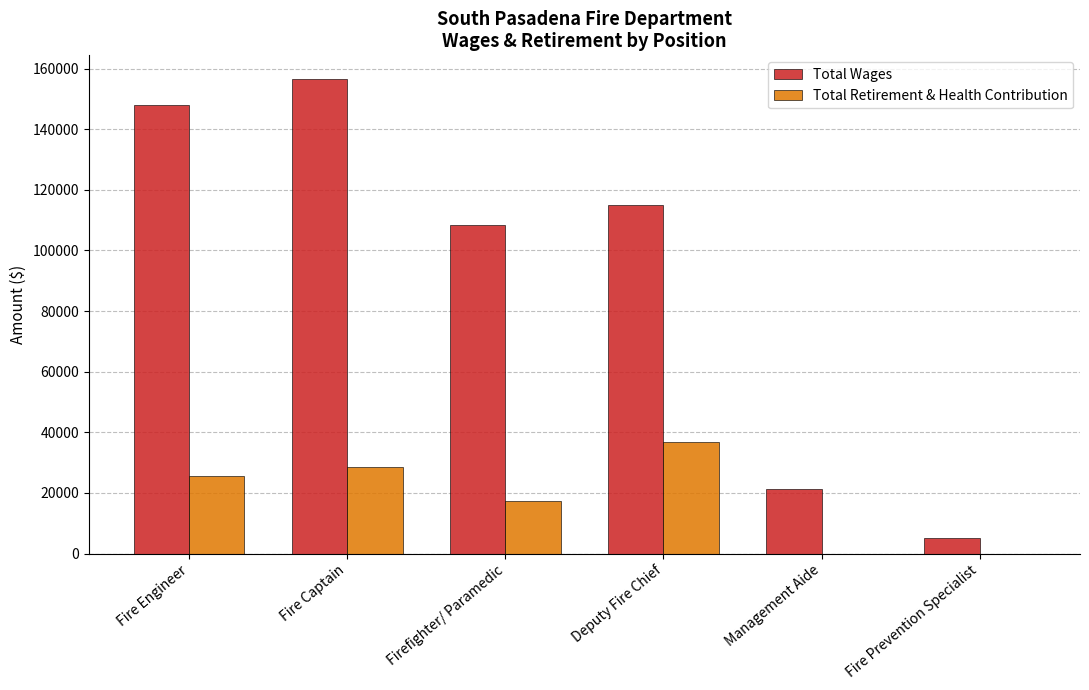

Which series changed the most between Fire Captain and Firefighter/ Paramedic?

Total Wages